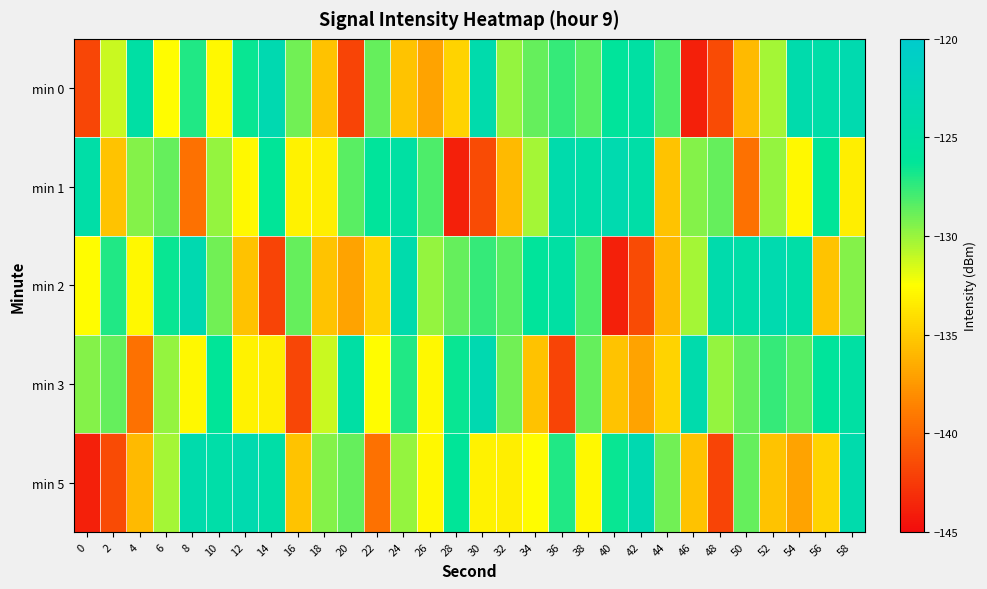

Between 56 and 20, which is larger?

56